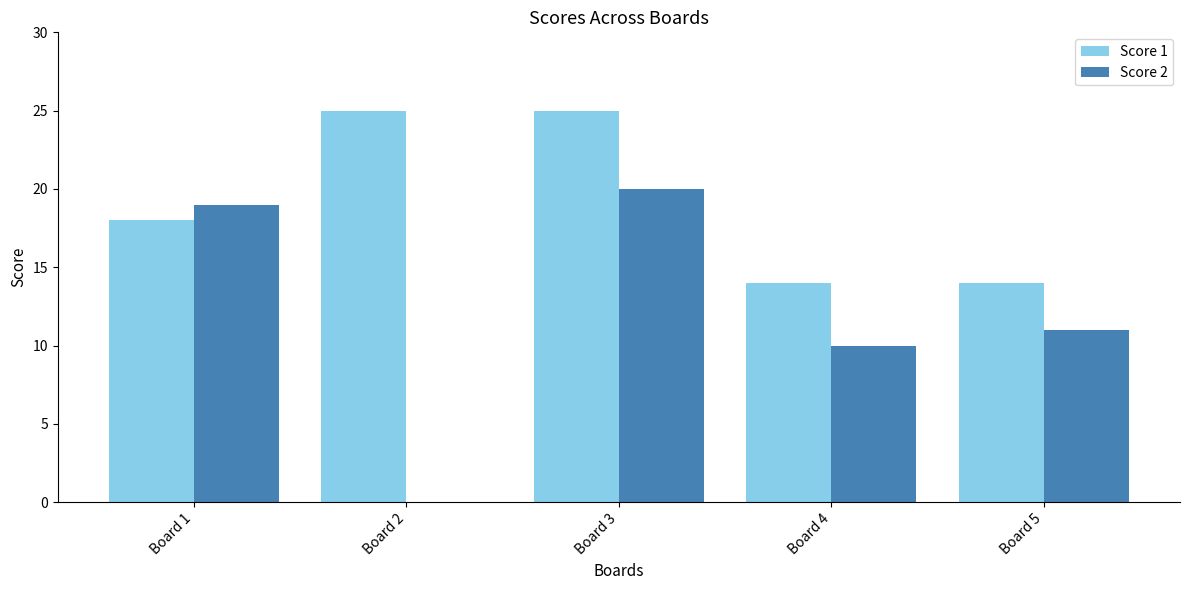

Which series has the largest total across all categories?

Score 1